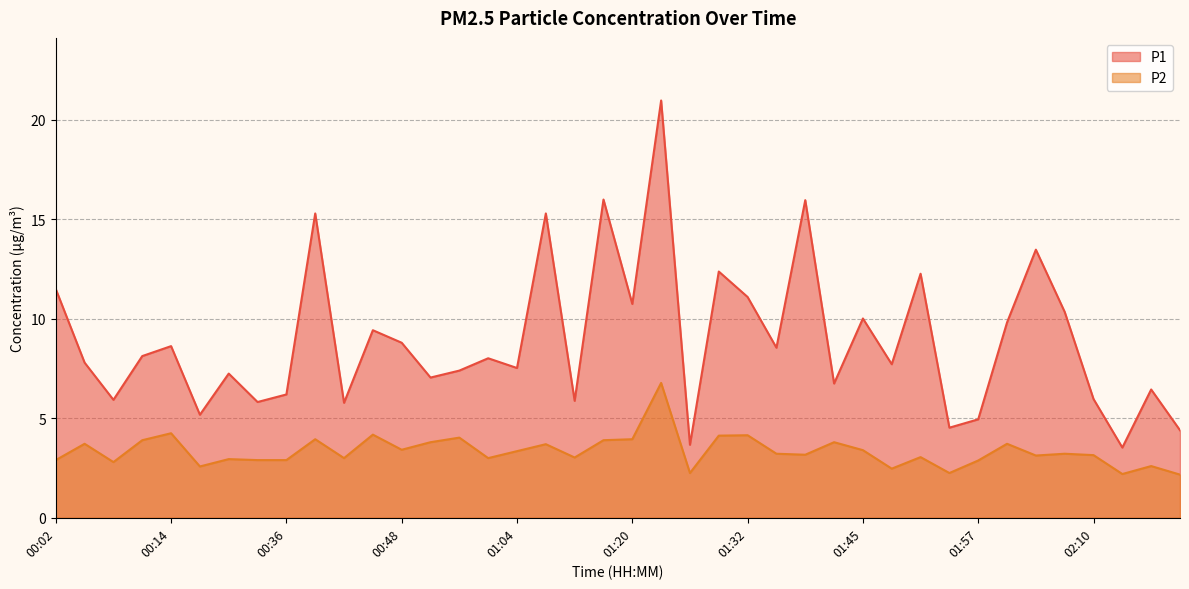

List the series in order of their peak value, highest first.

P1, P2